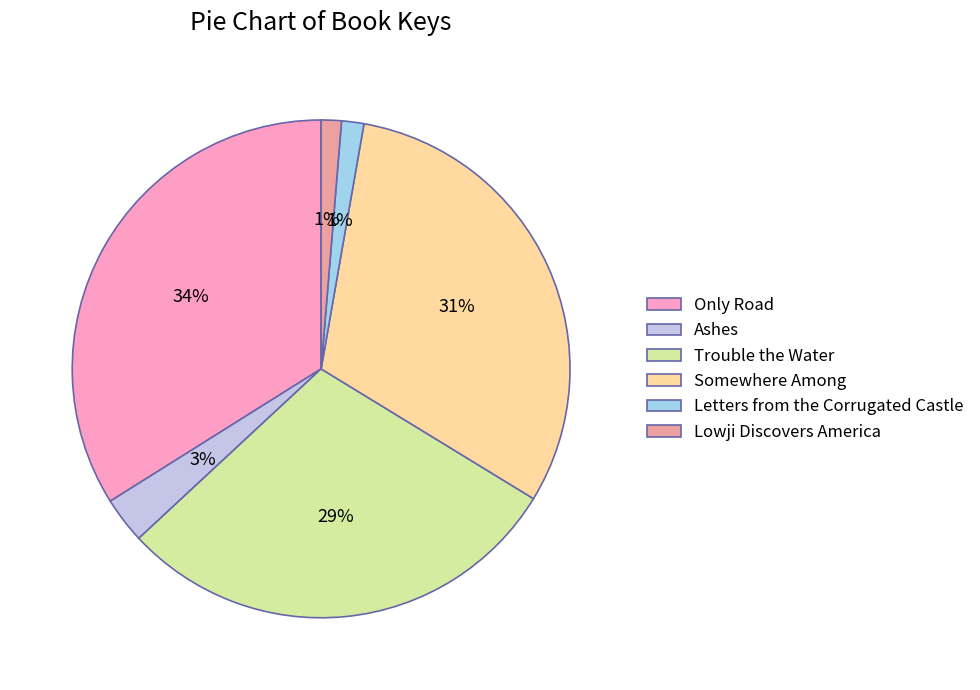

Which category has the biggest portion of the pie?

Only Road